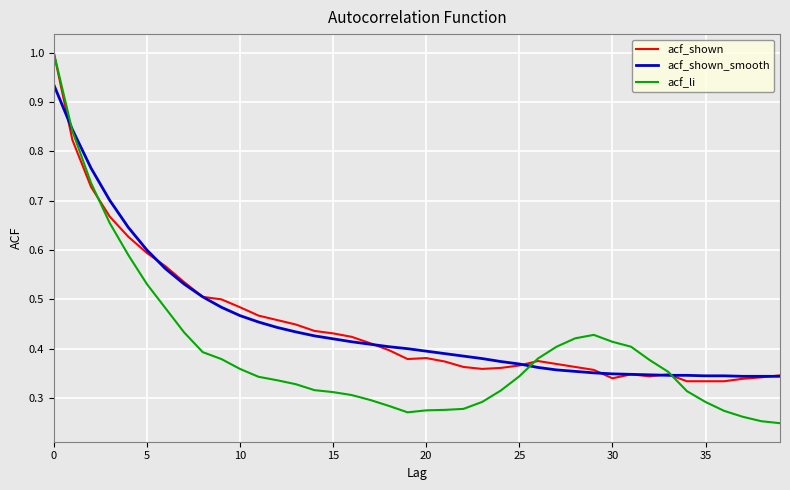

How many acf_li values are between 0 and 1?

40